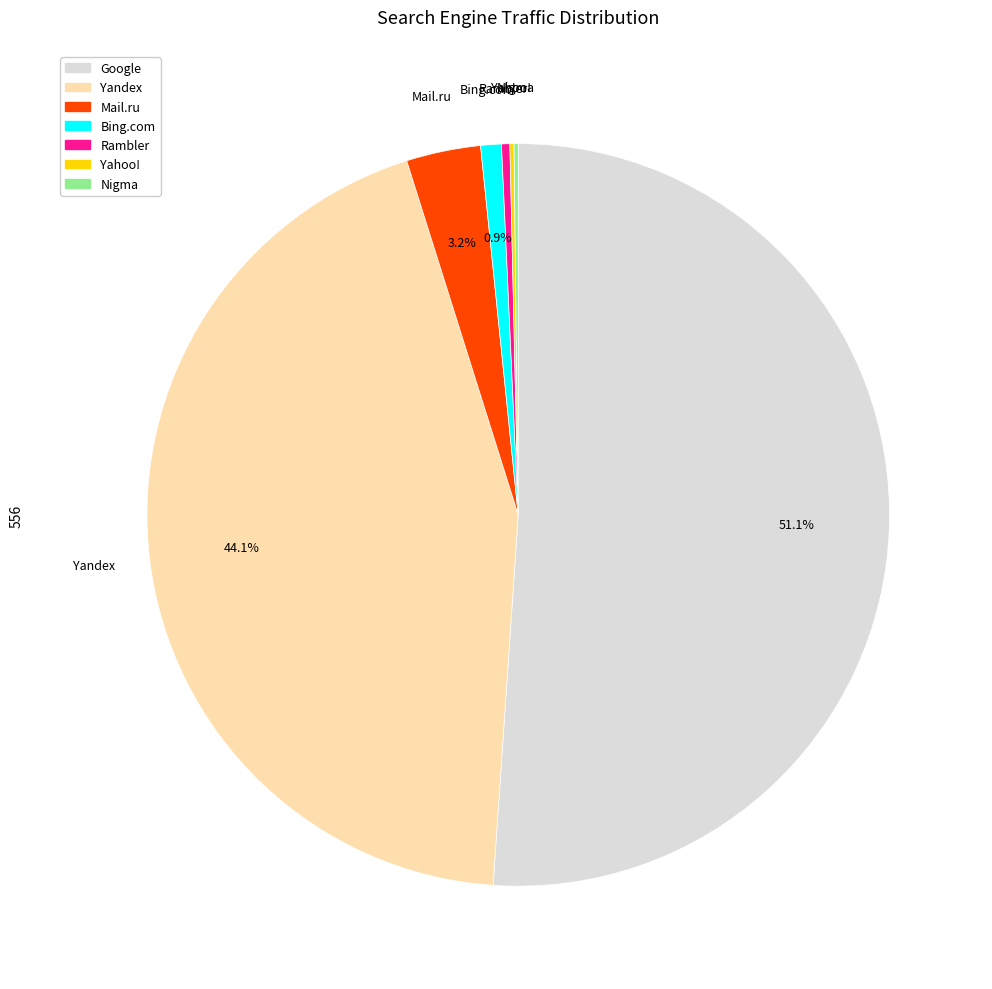

Is there any slice that represents more than half of the pie?

Yes